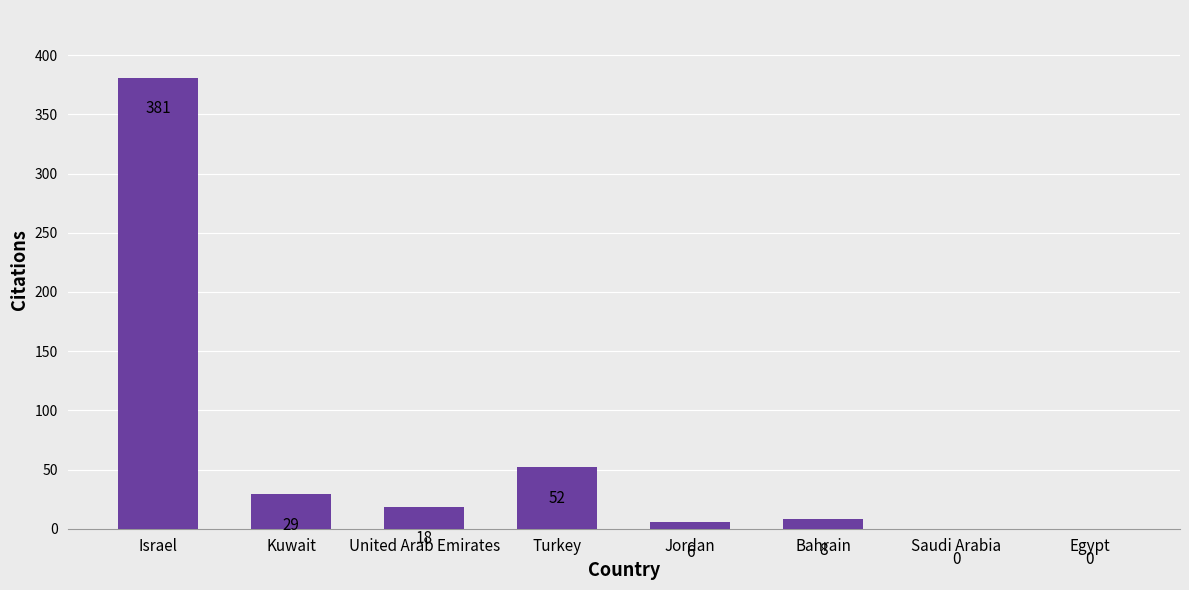

Does the chart contain stacked bars?

No